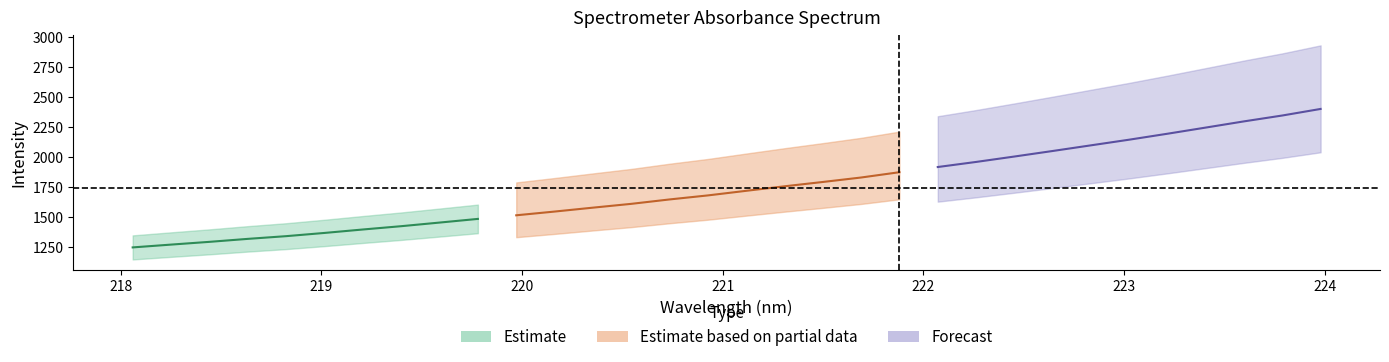

What is the difference between the maximum and minimum values in the x series?

5.9